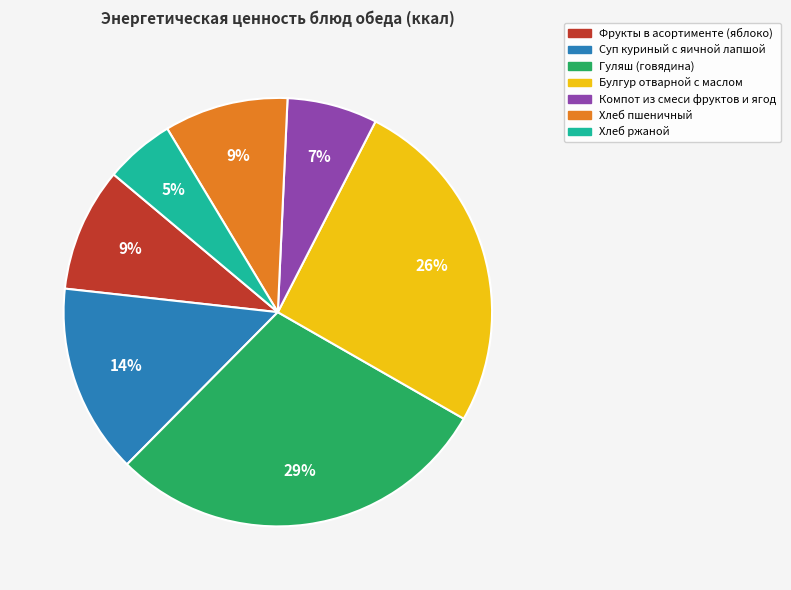

True or false: Гуляш (говядина) accounts for 29% of the total.

True